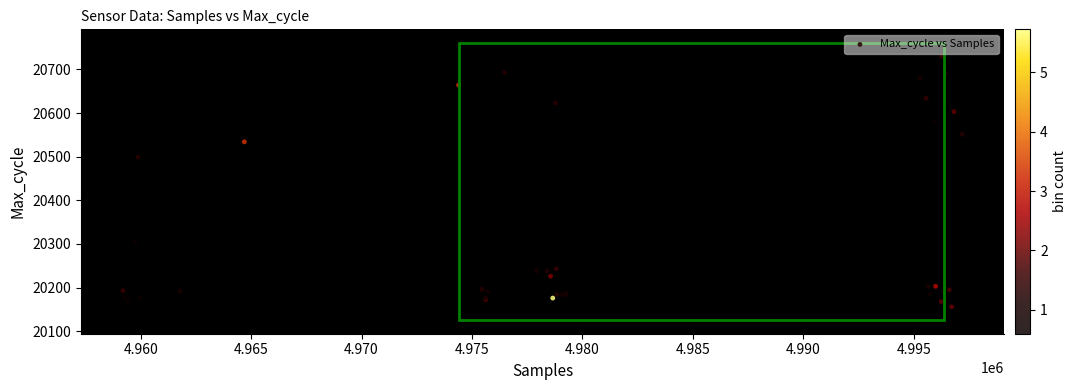

What Y value in the scatter plot is closest to 20443?

20499